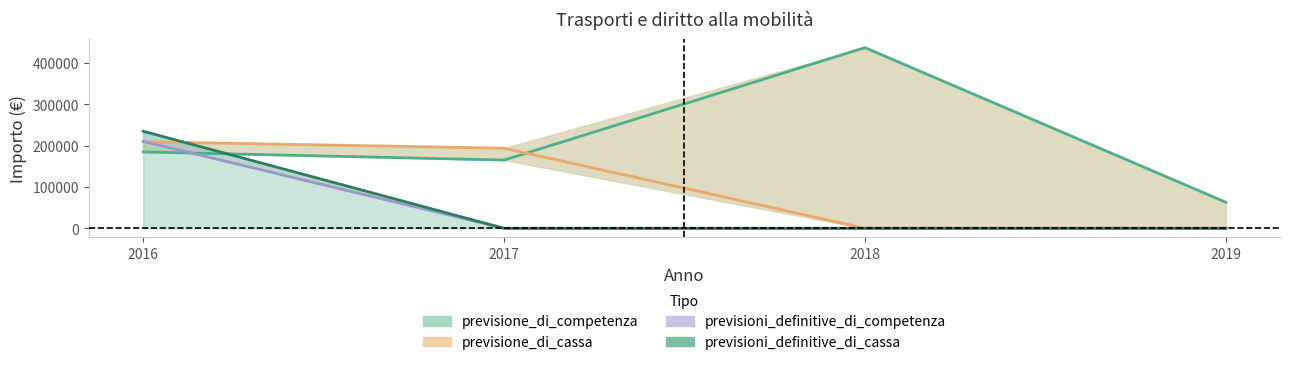

How many lines are shown in the chart?

4